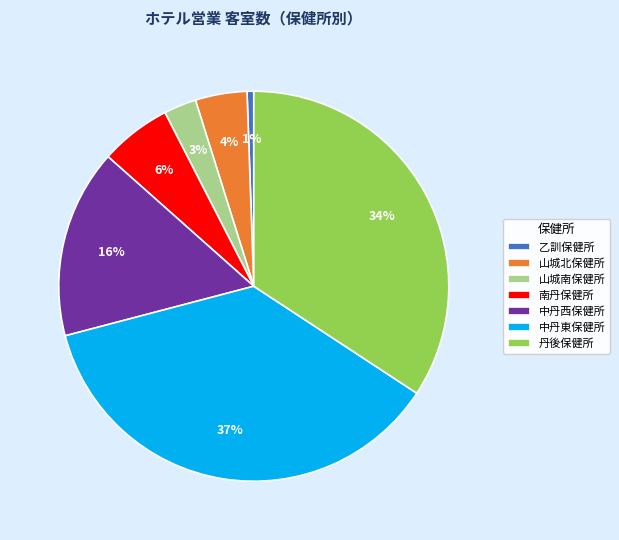

What is the ratio of the value at 山城南保健所 to the value at 南丹保健所?

0.5